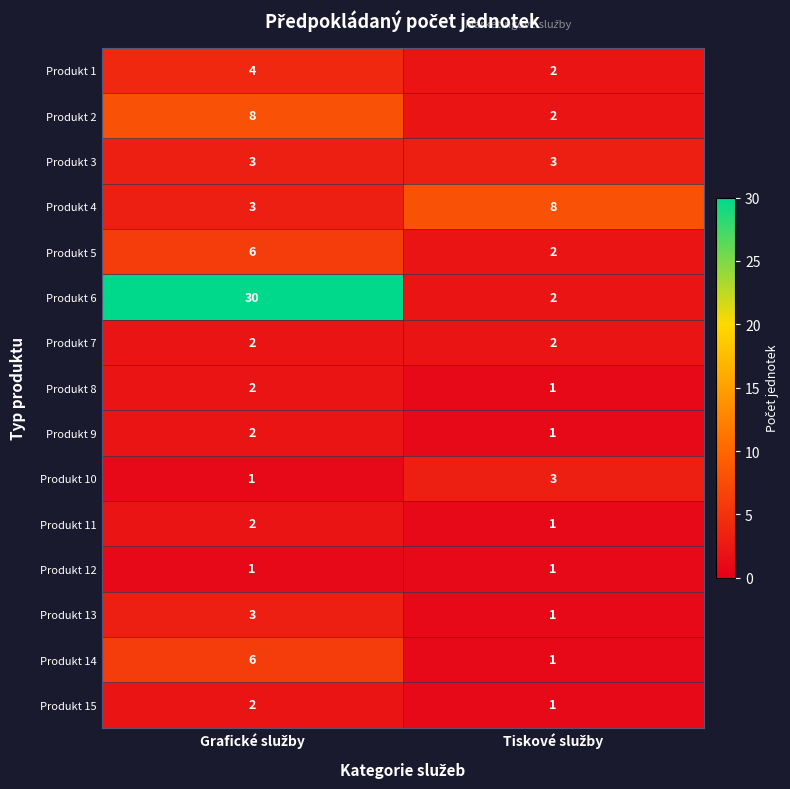

Reading right to left, transcribe all the data shown in this chart.

Produkt 1: 2	4
Produkt 2: 2	8
Produkt 3: 3	3
Produkt 4: 8	3
Produkt 5: 2	6
Produkt 6: 2	30
Produkt 7: 2	2
Produkt 8: 1	2
Produkt 9: 1	2
Produkt 10: 3	1
Produkt 11: 1	2
Produkt 12: 1	1
Produkt 13: 1	3
Produkt 14: 1	6
Produkt 15: 1	2